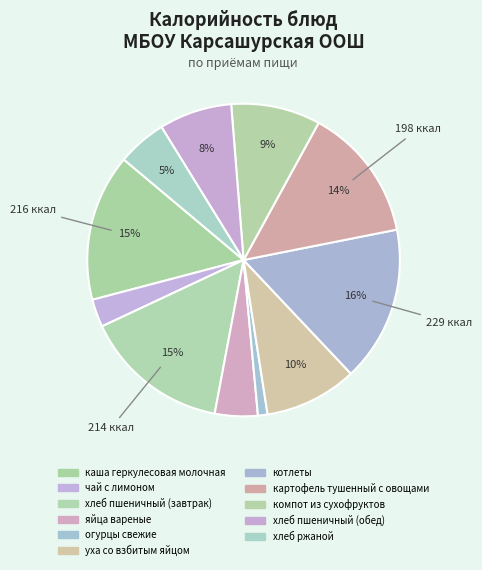

What is the change in value from хлеб пшеничный (завтрак) to хлеб ржаной?

-142.0